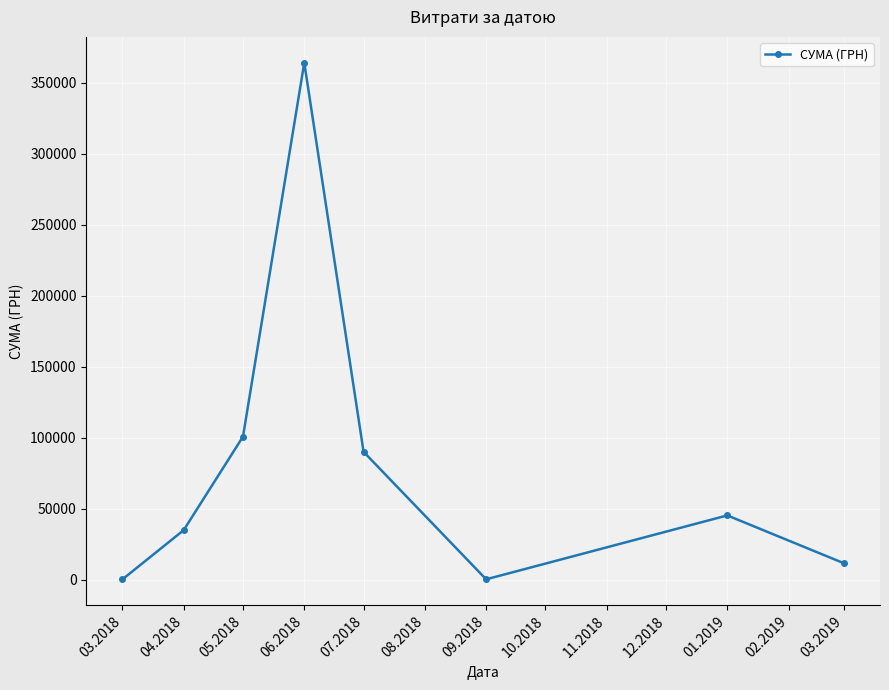

How many points are lower than both their immediate neighbors (excluding endpoints)?

1